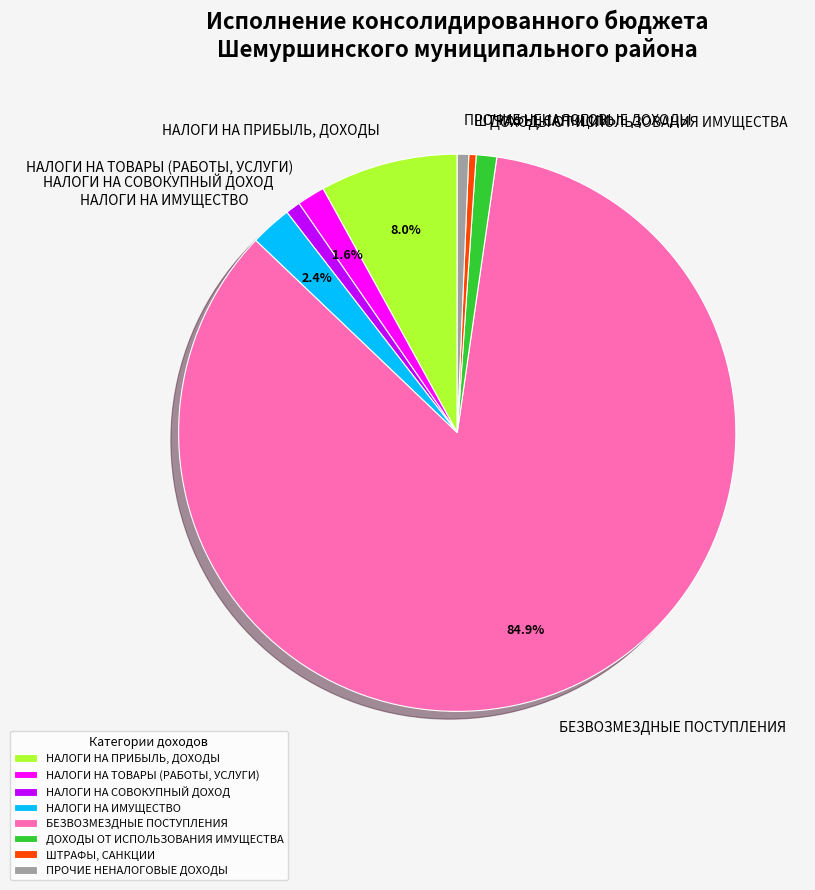

Which category has the biggest portion of the pie?

БЕЗВОЗМЕЗДНЫЕ ПОСТУПЛЕНИЯ